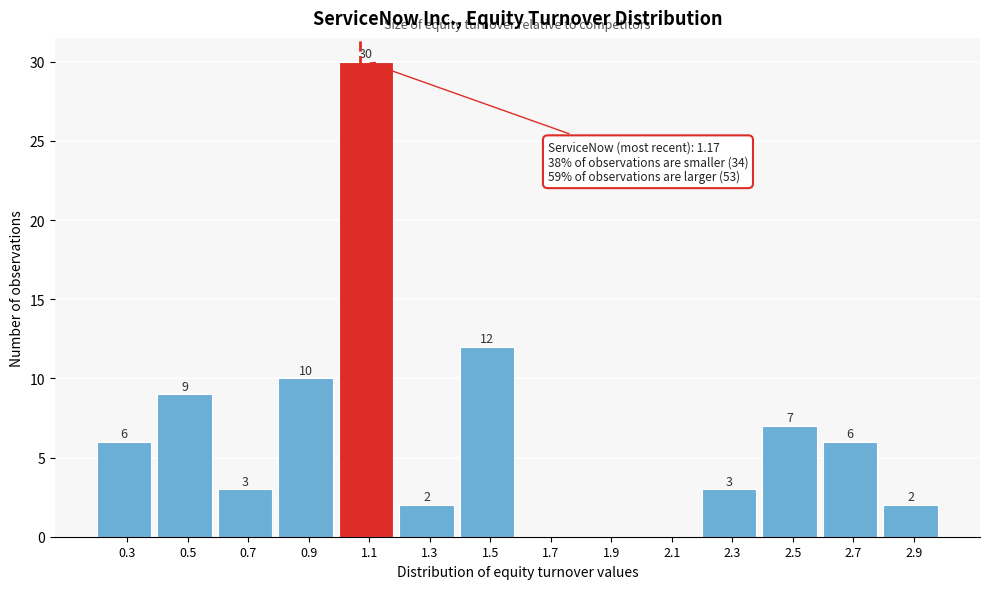

Reading left to right, list all the values displayed in this chart.

0.3=6	0.5=9	0.7=3	0.9=10	1.1=30	1.3=2	1.5=12	1.7=0	1.9=0	2.1=0	2.3=3	2.5=7	2.7=6	2.9=2